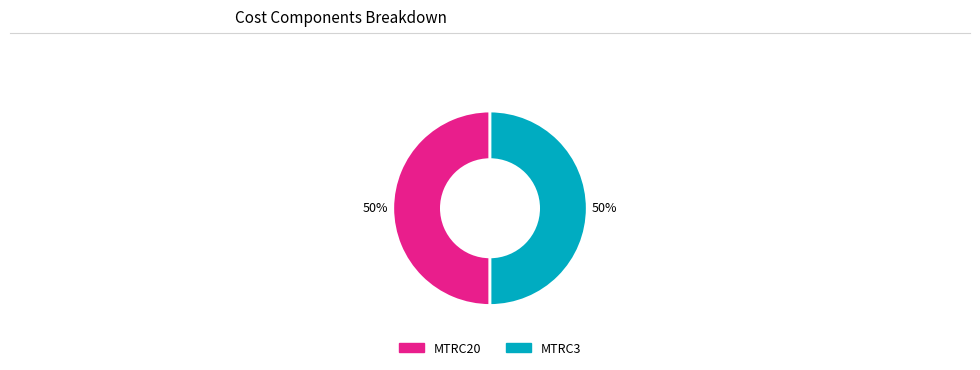

Combined, do MTRC20 and MTRC3 account for over 50%?

Yes